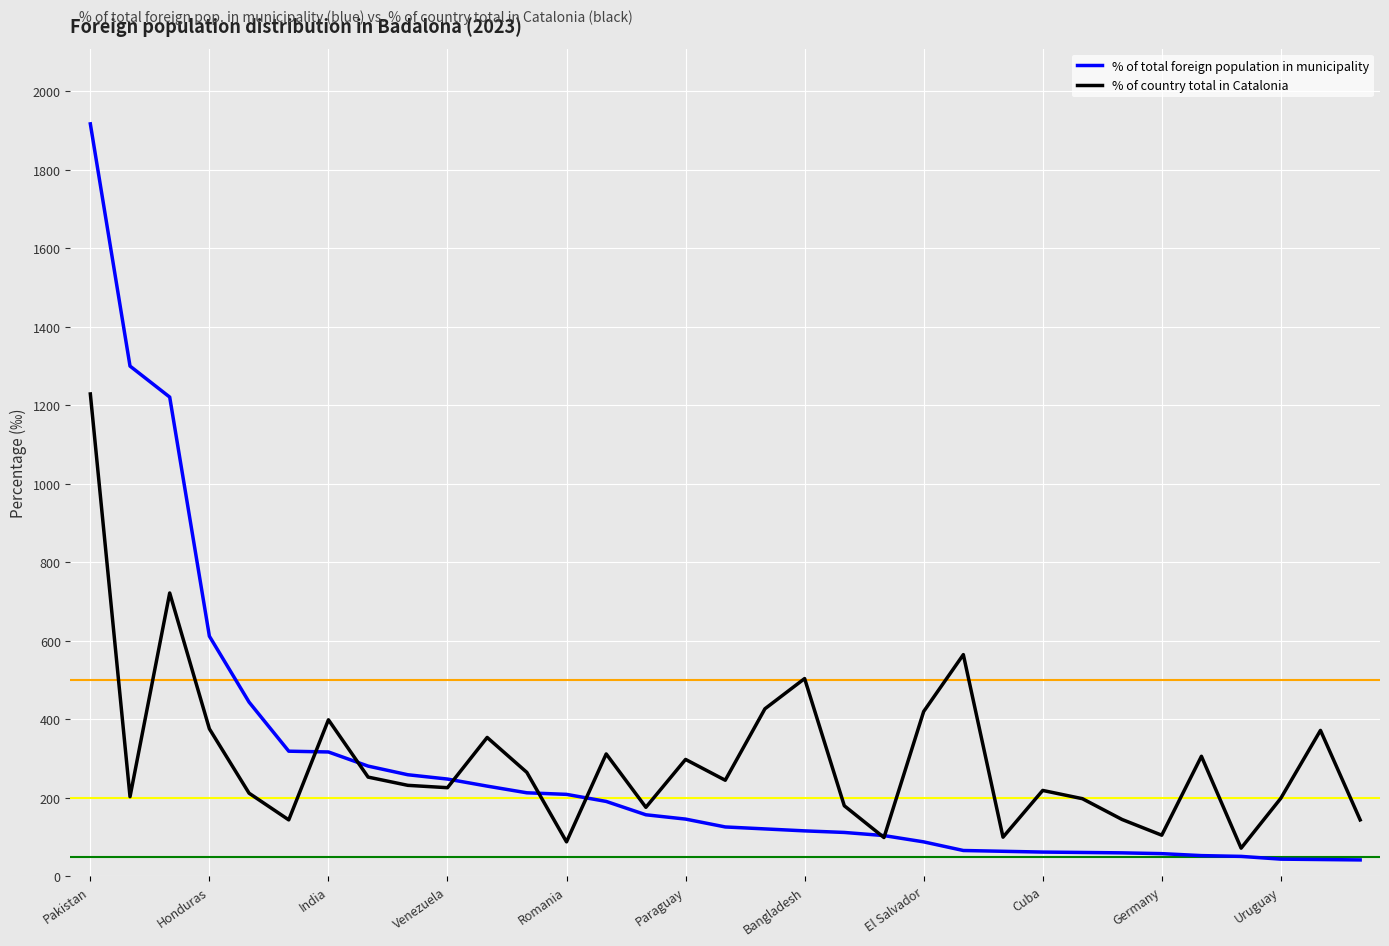

At which label does % of country total in Catalonia first exceed 232?

Pakistan